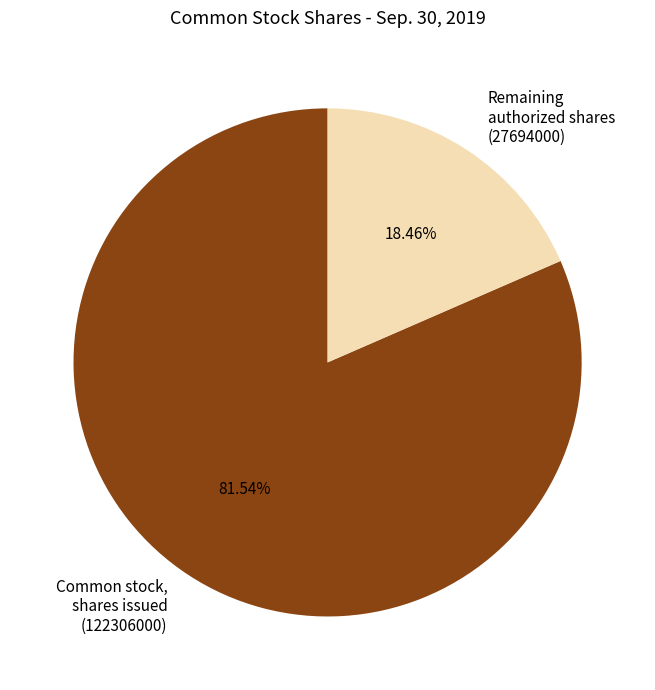

Approximately how many times larger is the value at Common stock, shares issued (122306000) compared to Remaining authorized shares (27694000)?

4.4